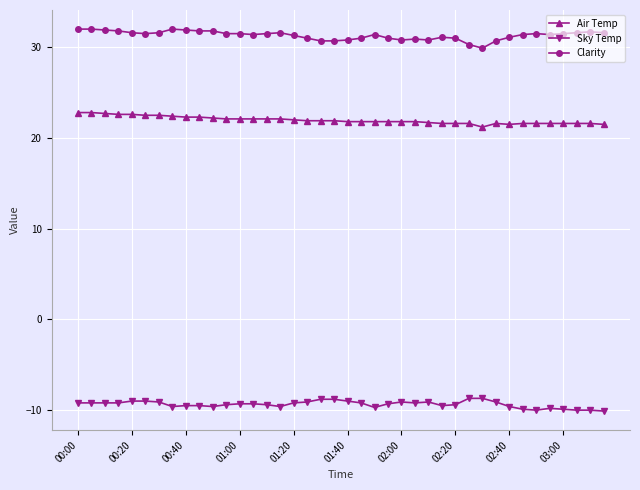

List the series in order of their peak value, highest first.

Clarity, Air Temp, Sky Temp